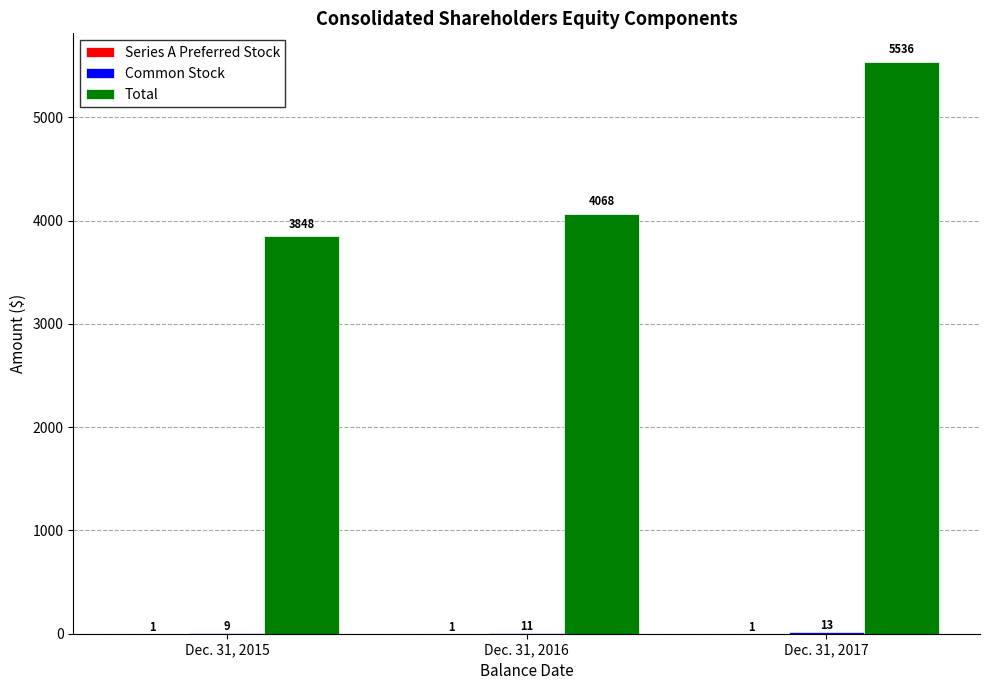

What is the total value across all series at Dec. 31, 2016?

4080